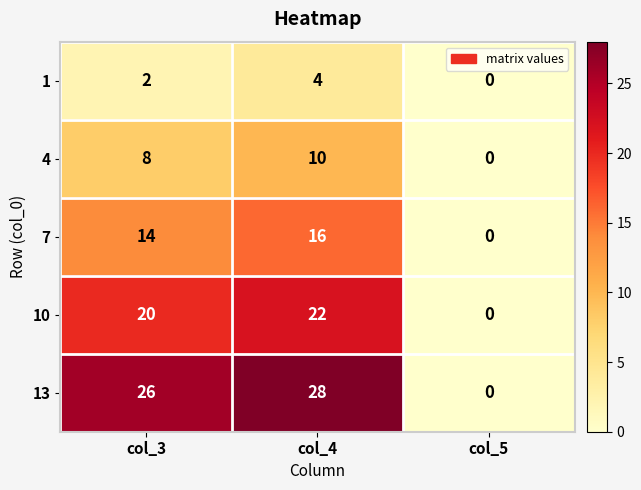

How many distinct data groups are displayed?

5